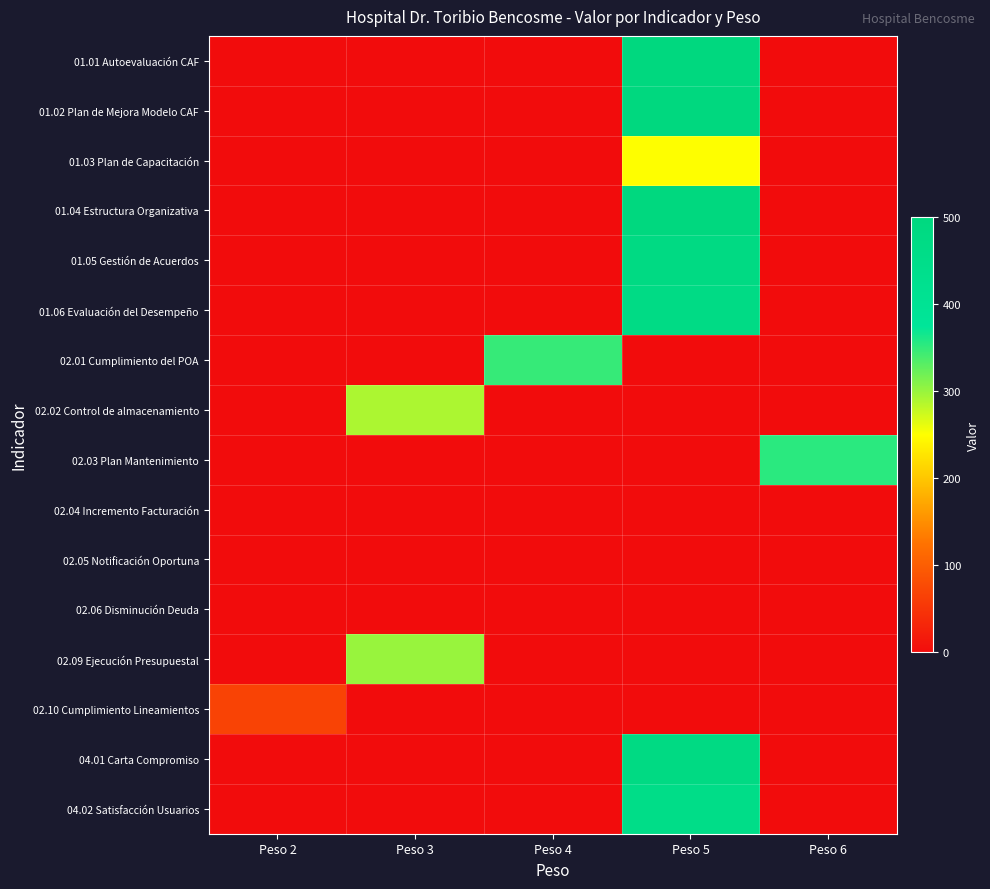

Reading left to right, list all the values displayed in this chart.

01.01 Autoevaluación CAF: Peso 2=0	Peso 3=0	Peso 4=0	Peso 5=500	Peso 6=0
01.02 Plan de Mejora Modelo CAF: Peso 2=0	Peso 3=0	Peso 4=0	Peso 5=500	Peso 6=0
01.03 Plan de Capacitación: Peso 2=0	Peso 3=0	Peso 4=0	Peso 5=250	Peso 6=0
01.04 Estructura Organizativa: Peso 2=0	Peso 3=0	Peso 4=0	Peso 5=500	Peso 6=0
01.05 Gestión de Acuerdos: Peso 2=0	Peso 3=0	Peso 4=0	Peso 5=480	Peso 6=0
01.06 Evaluación del Desempeño: Peso 2=0	Peso 3=0	Peso 4=0	Peso 5=470	Peso 6=0
02.01 Cumplimiento del POA: Peso 2=0	Peso 3=0	Peso 4=348	Peso 5=0	Peso 6=0
02.02 Control de almacenamiento: Peso 2=0	Peso 3=291	Peso 4=0	Peso 5=0	Peso 6=0
02.03 Plan Mantenimiento: Peso 2=0	Peso 3=0	Peso 4=0	Peso 5=0	Peso 6=354
02.04 Incremento Facturación: Peso 2=0	Peso 3=0	Peso 4=0	Peso 5=0	Peso 6=0
02.05 Notificación Oportuna: Peso 2=0	Peso 3=0	Peso 4=0	Peso 5=0	Peso 6=0
02.06 Disminución Deuda: Peso 2=0	Peso 3=0	Peso 4=0	Peso 5=0	Peso 6=0
02.09 Ejecución Presupuestal: Peso 2=0	Peso 3=300	Peso 4=0	Peso 5=0	Peso 6=0
02.10 Cumplimiento Lineamientos: Peso 2=68	Peso 3=0	Peso 4=0	Peso 5=0	Peso 6=0
04.01 Carta Compromiso: Peso 2=0	Peso 3=0	Peso 4=0	Peso 5=480	Peso 6=0
04.02 Satisfacción Usuarios: Peso 2=0	Peso 3=0	Peso 4=0	Peso 5=455	Peso 6=0